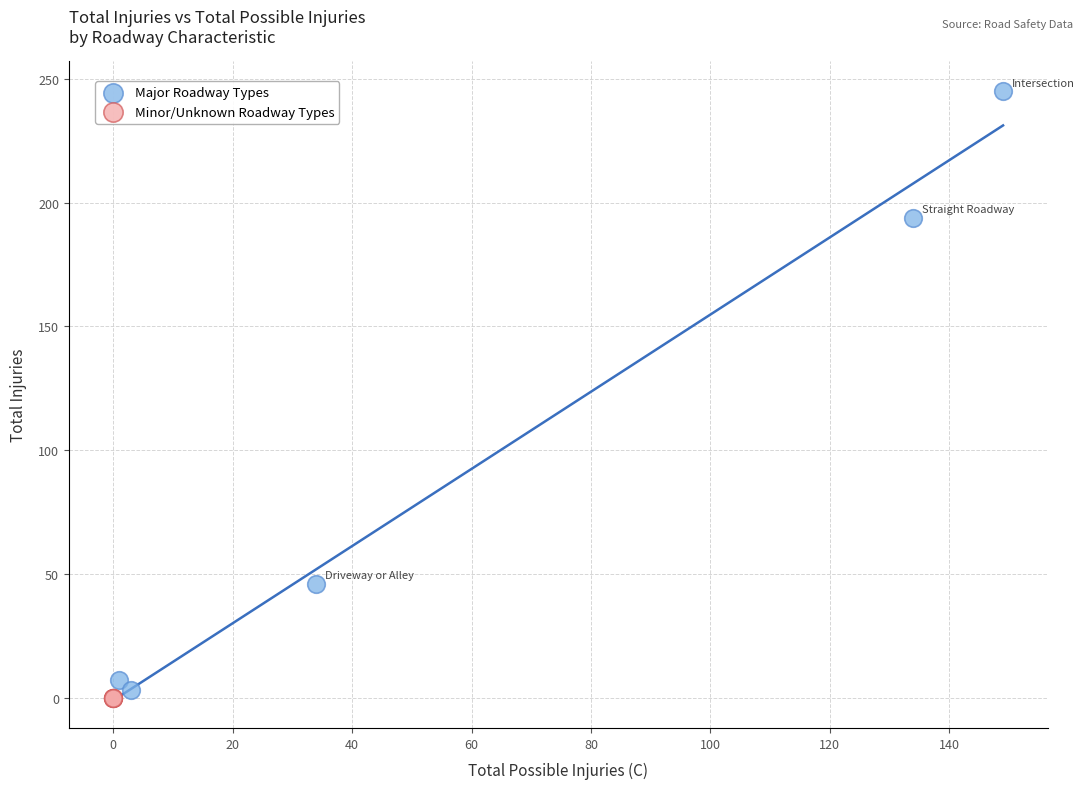

Which series reaches the maximum Y coordinate?

Major Roadway Types